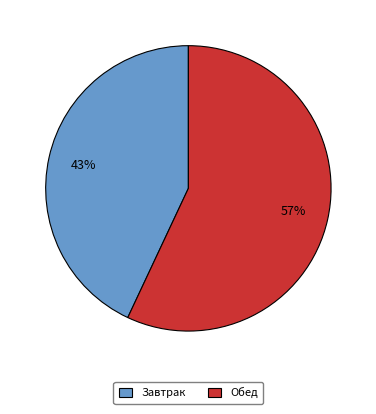

Which category has the smallest portion of the pie?

Завтрак